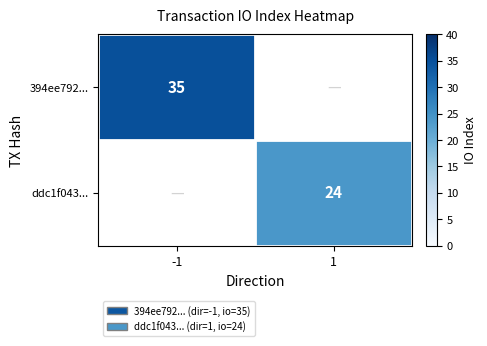

Is it true that 394ee792... equals 62 at -1?

False